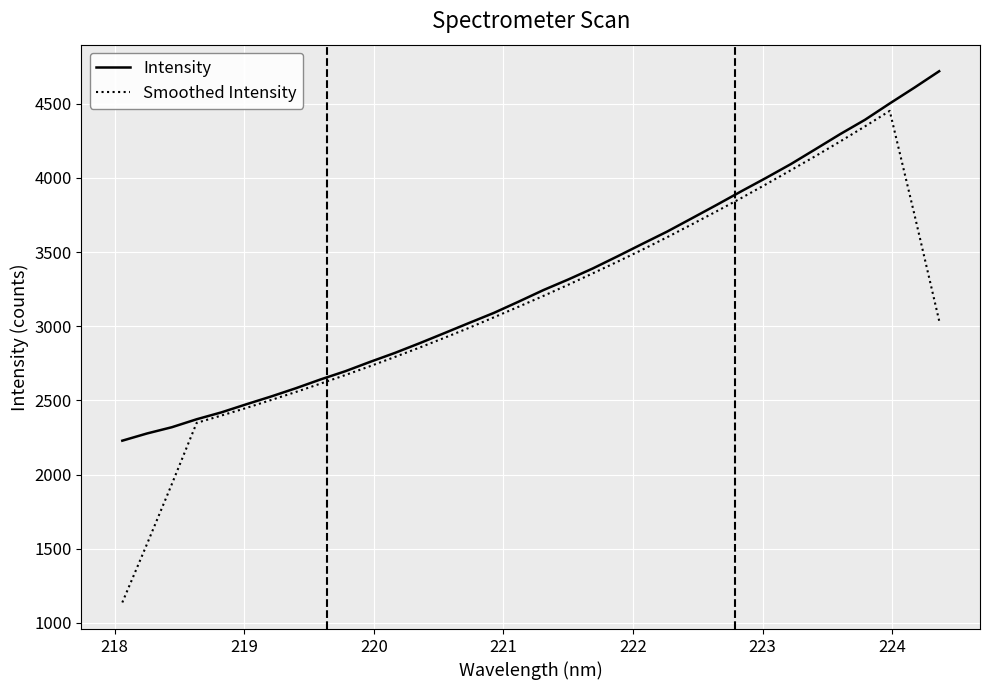

Which series has the largest total across all categories?

Intensity